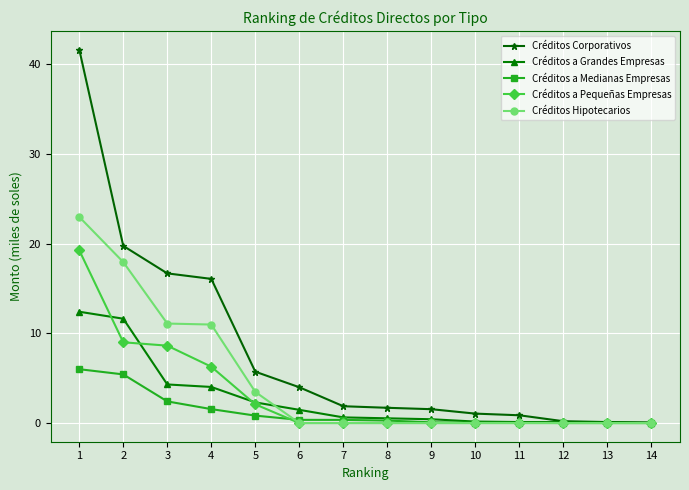

What is the spread (max minus min) of values at 1?

35.6